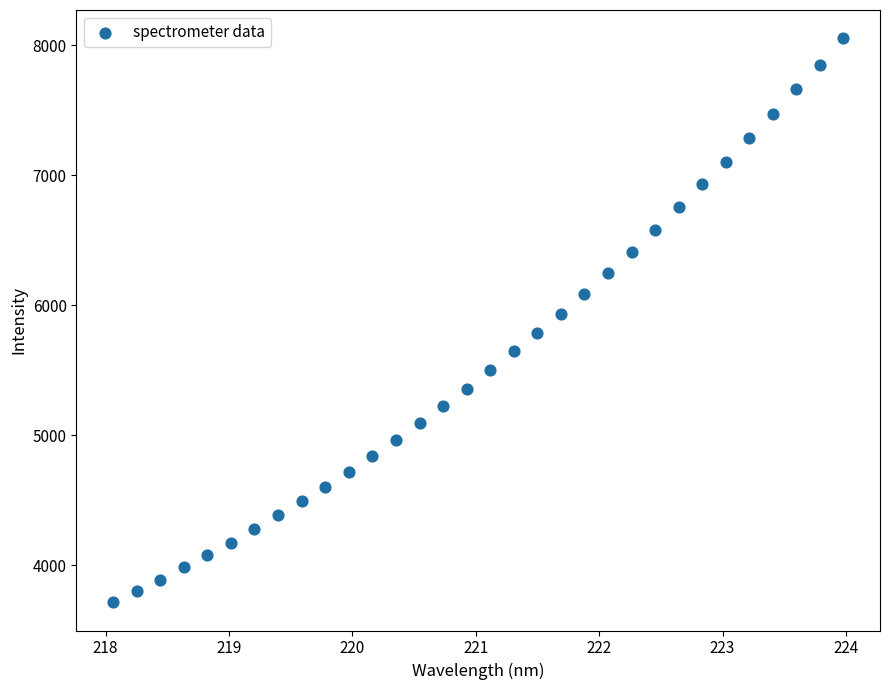

What is the range of Y values (max minus min)?

4337.9